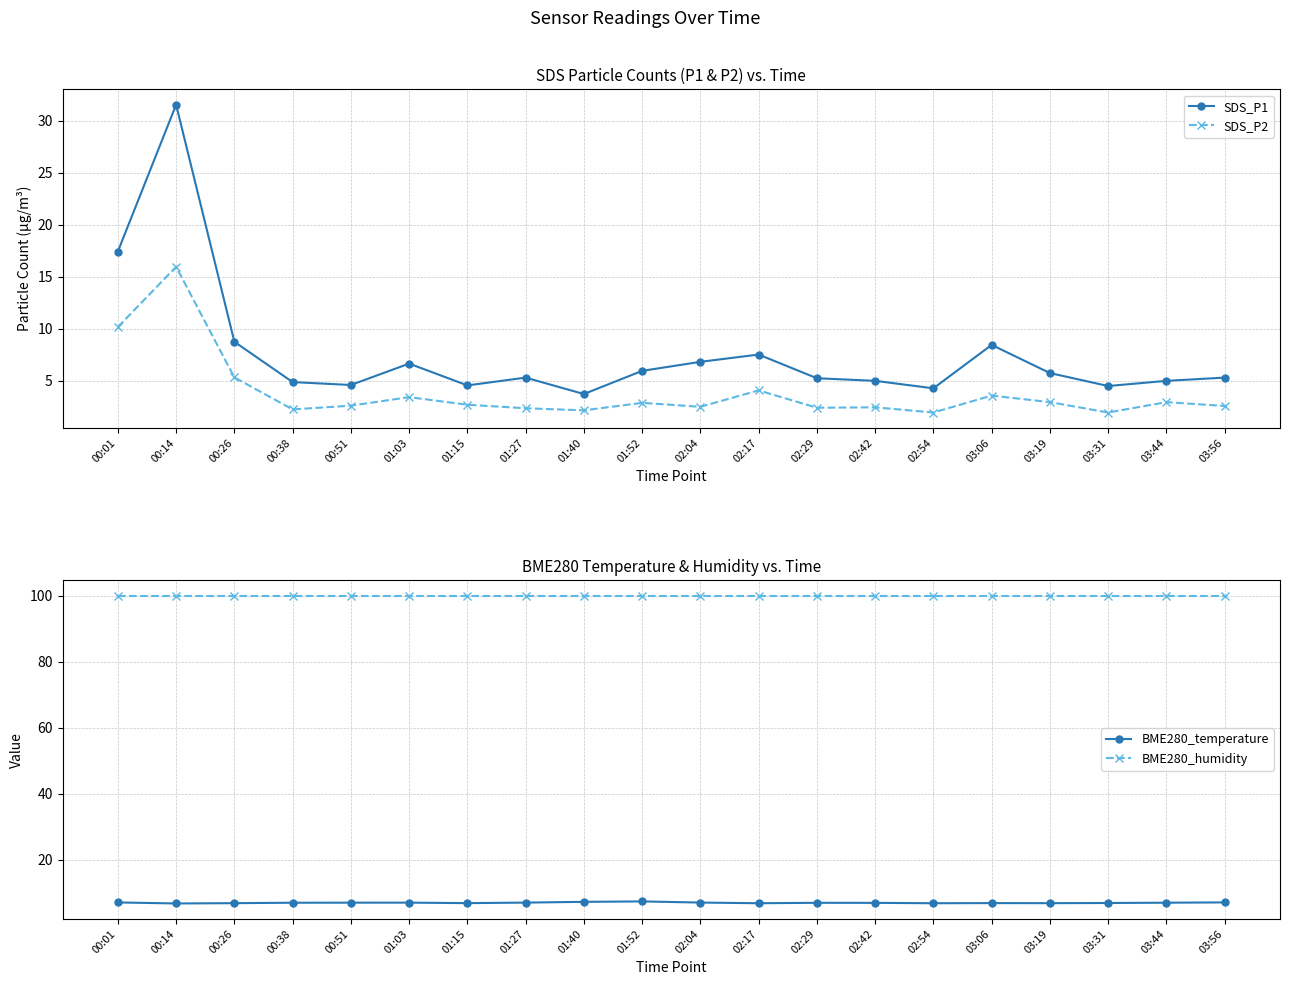

At which label is BME280_humidity closest to 100?

00:01